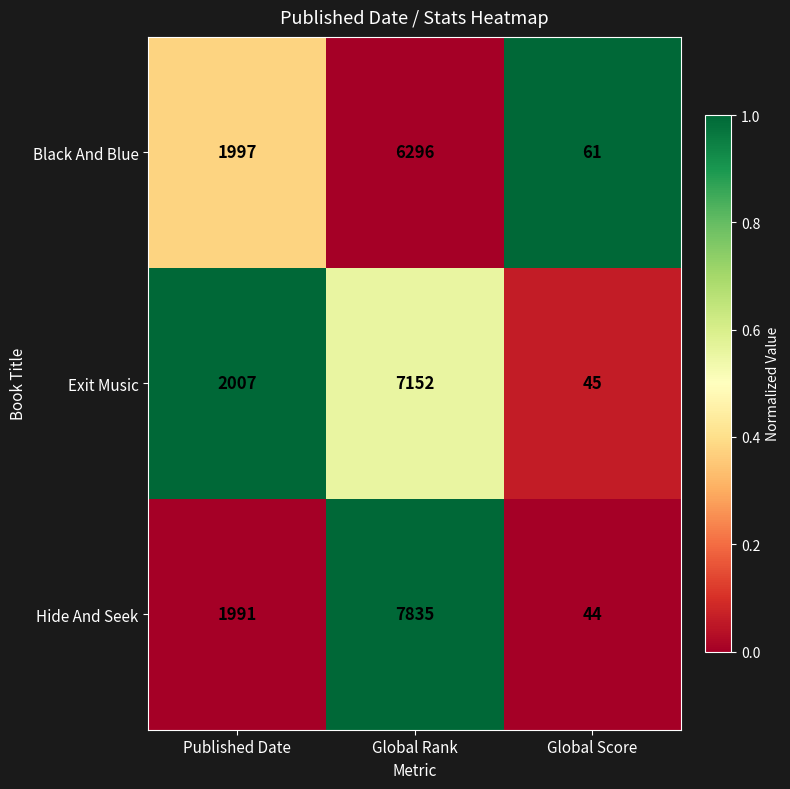

How many distinct data groups are displayed?

3